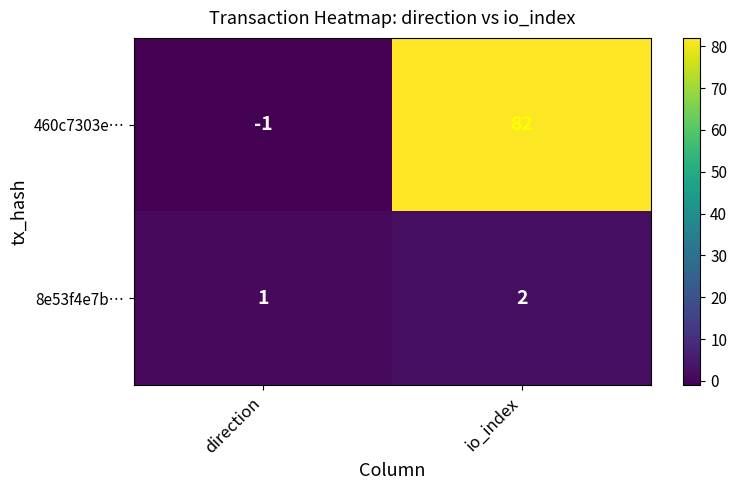

How many values in the 460c7303e… series are below 82?

1